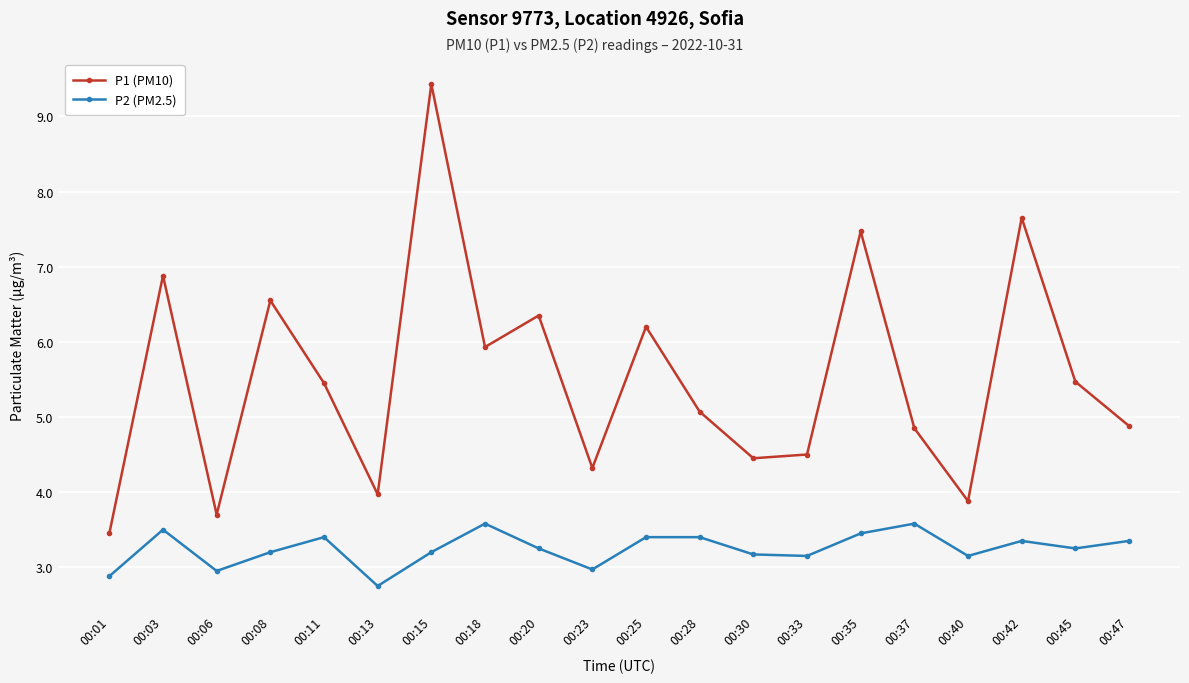

What is the greatest value displayed?

9.4